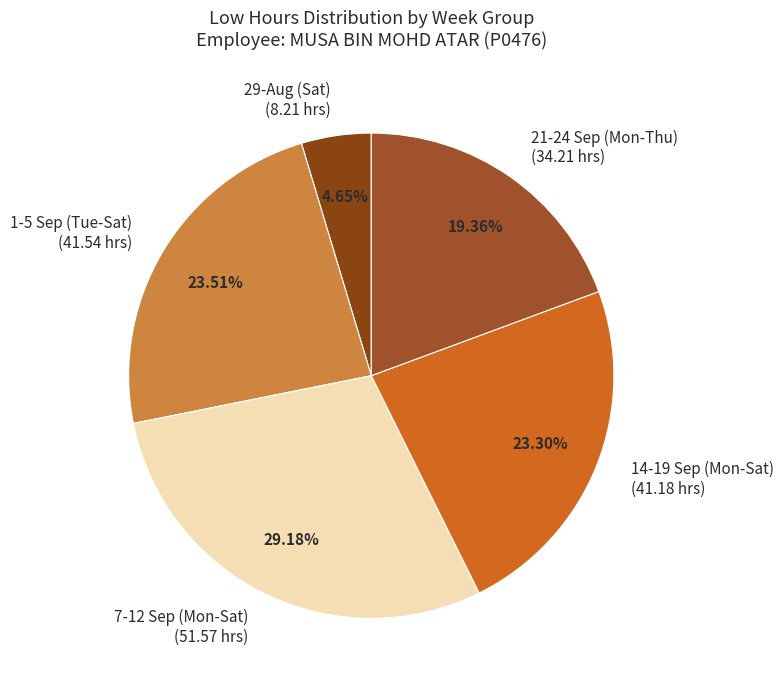

Do 1-5 Sep (Tue-Sat) (41.54 hrs) and 21-24 Sep (Mon-Thu) (34.21 hrs) together represent more than half of the pie?

No